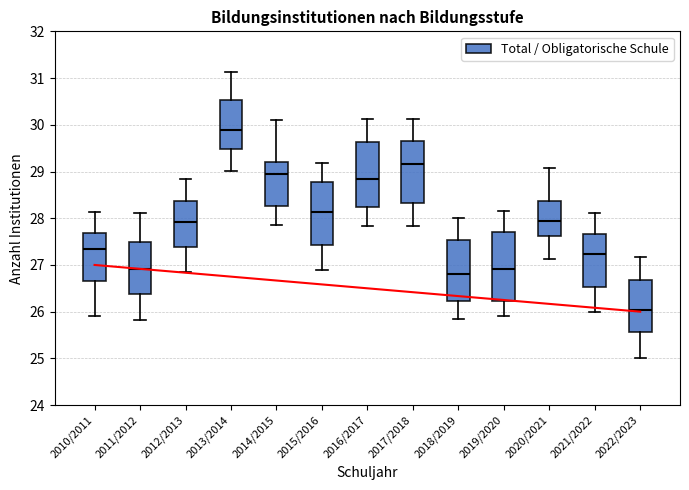

Where is the upper edge of the box for 2010/2011 on the y-axis? The values are not printed on the chart, so give them approximately, as read against the axis.

27.7